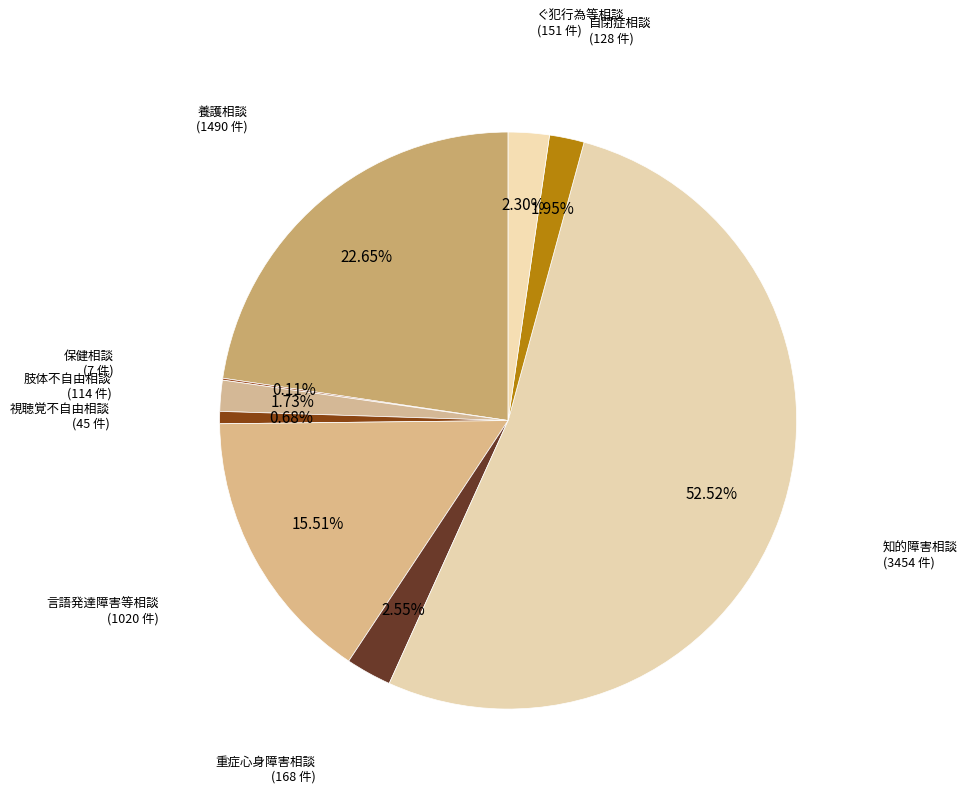

How much of the chart is everything except 言語発達障害等相談?

84.5%